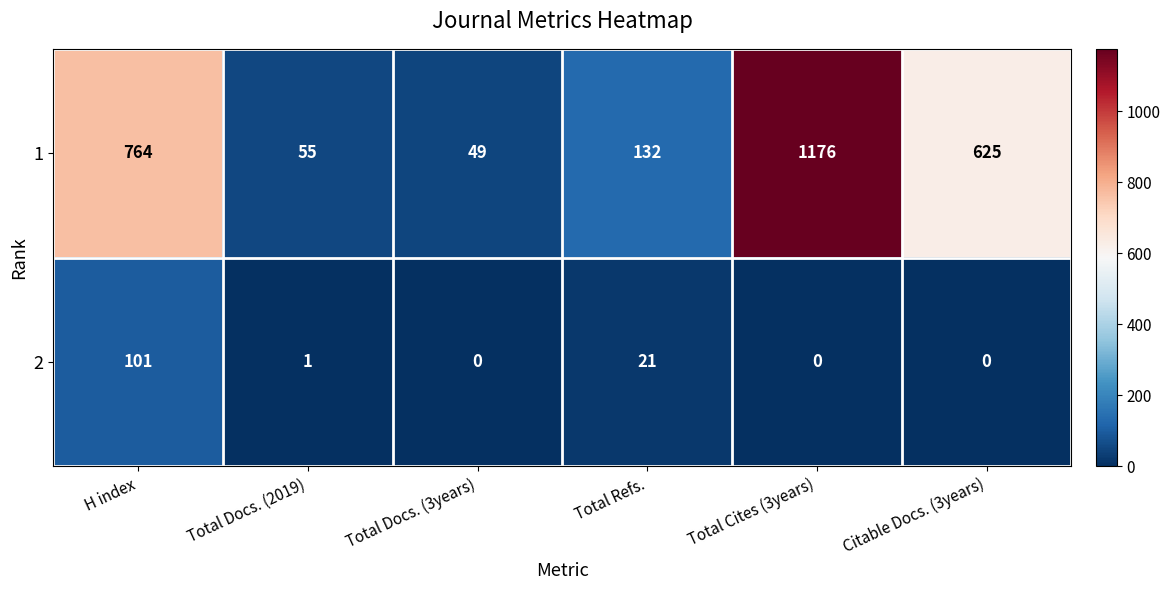

What is the sum of all 2 values?

123